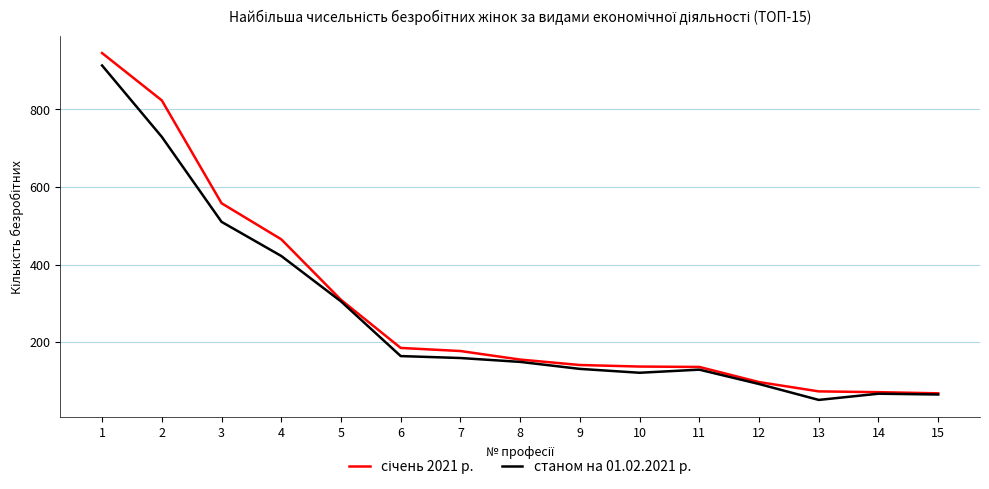

Read the станом на 01.02.2021 р. value at 1, to the nearest 10.

910